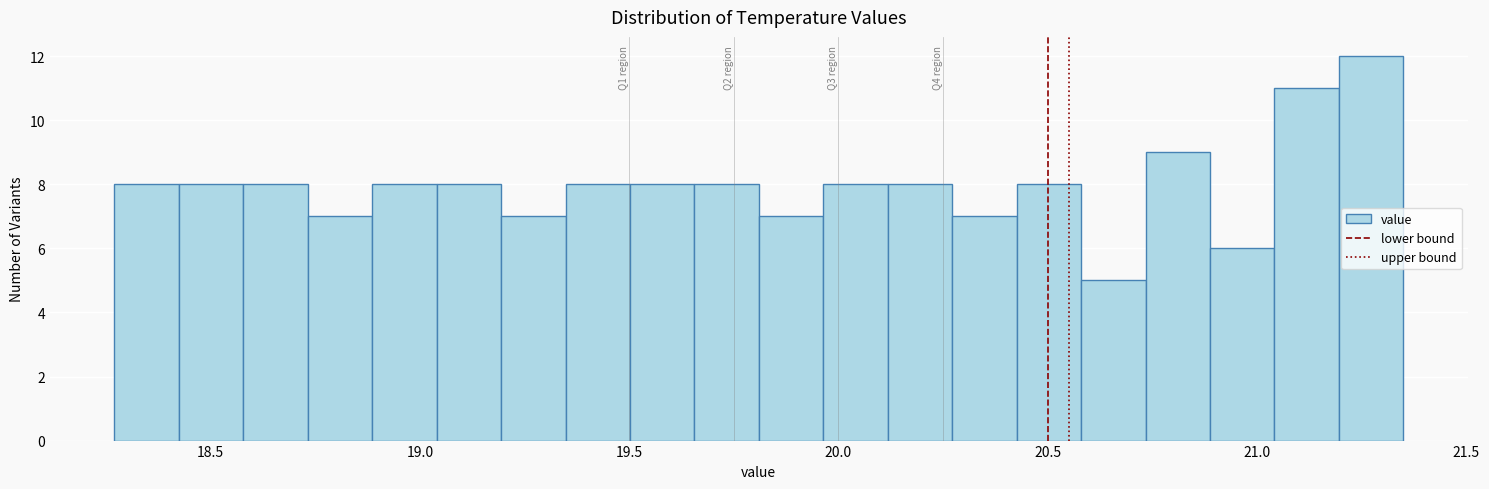

Around what value on the x-axis is the tallest bar? Give the approximate position of its centre, as read against the axis.

21.25